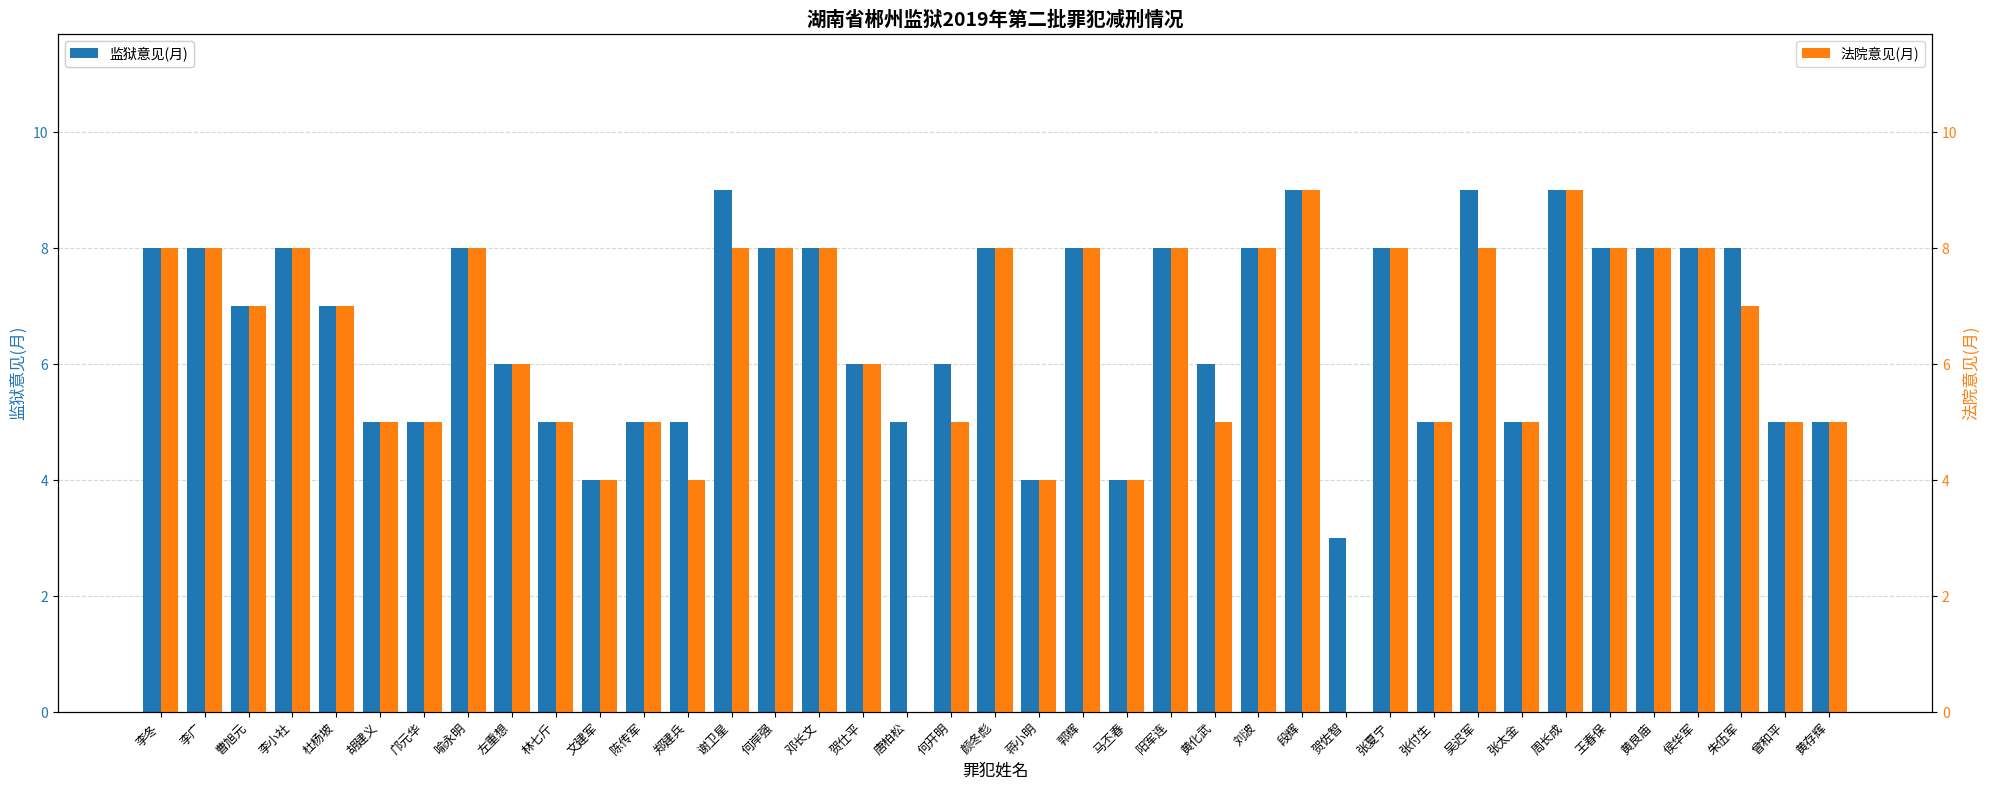

List the series in order of their overall mean, lowest first.

法院意见(月), 监狱意见(月)